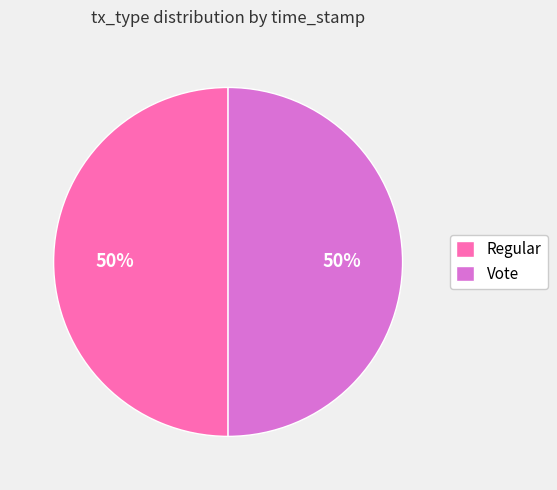

What percentage is the Regular slice, to the nearest percent?

50%